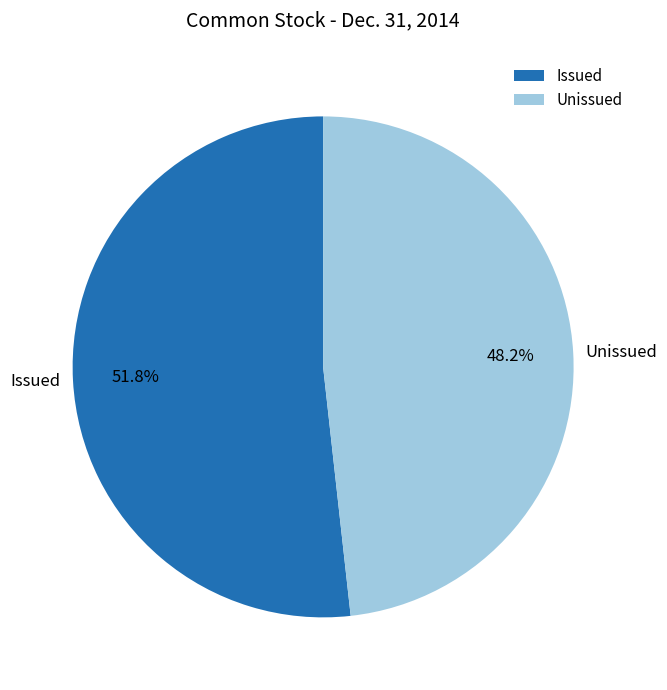

How many slices are in this pie chart?

2